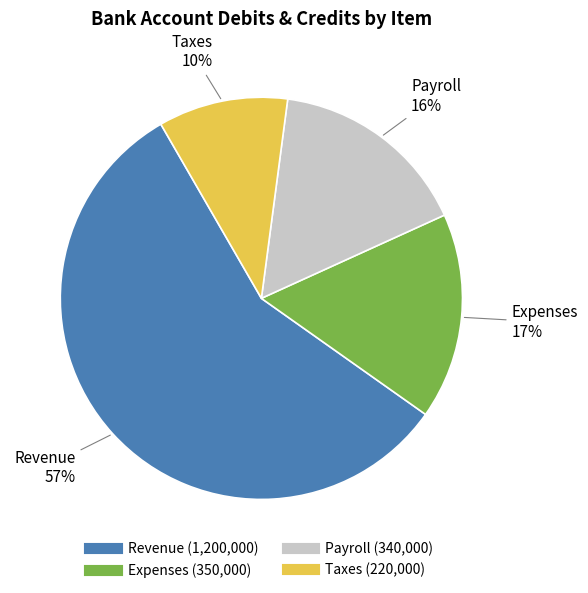

How many segments does this pie chart have?

4